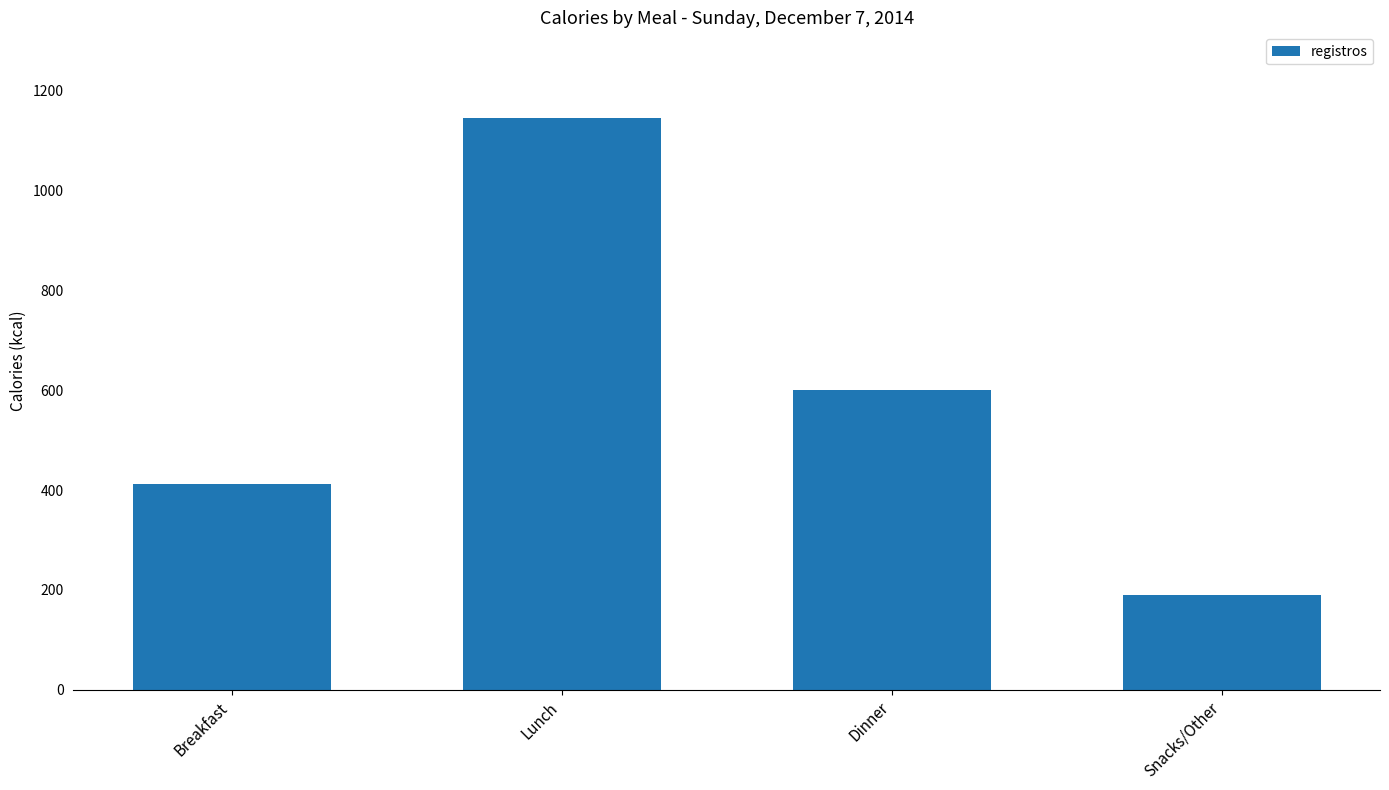

Is it true that the value at Breakfast is 726?

False